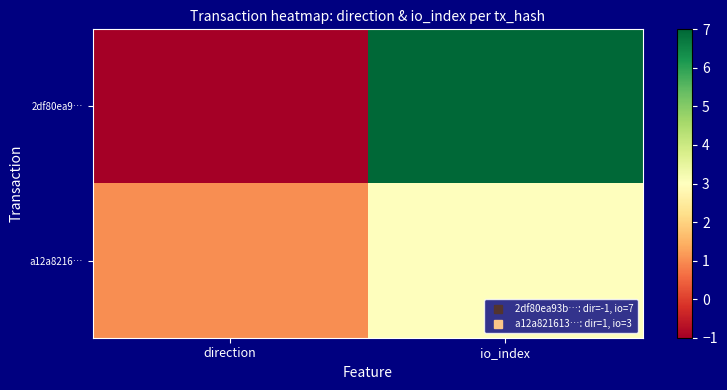

Which category has the lowest value across all series?

direction